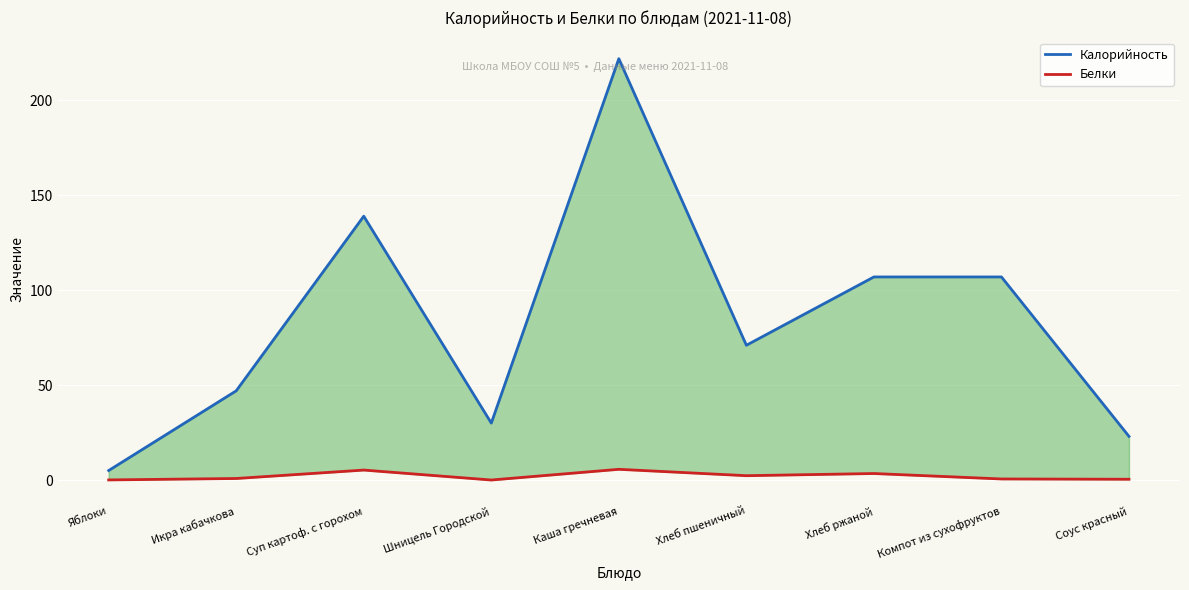

True or false: Калорийность and Белки cross at least once.

False